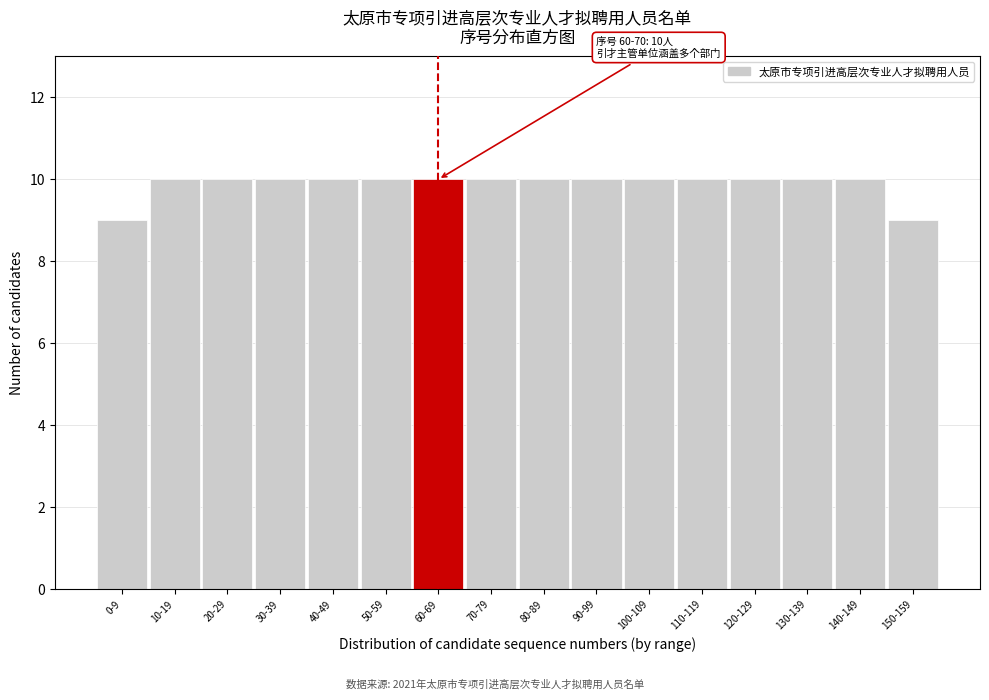

Reading left to right, extract all data points from this chart.

0-9=9	10-19=10	20-29=10	30-39=10	40-49=10	50-59=10	60-69=10	70-79=10	80-89=10	90-99=10	100-109=10	110-119=10	120-129=10	130-139=10	140-149=10	150-159=9